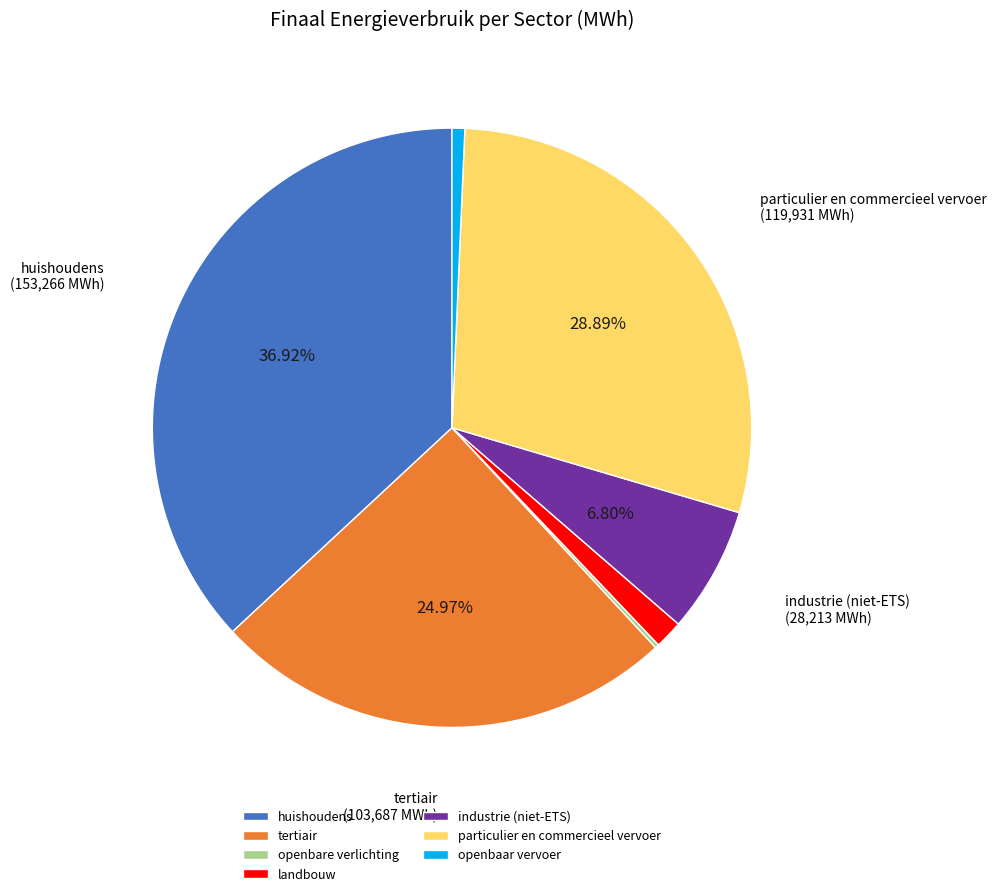

Does any single category account for the majority?

No